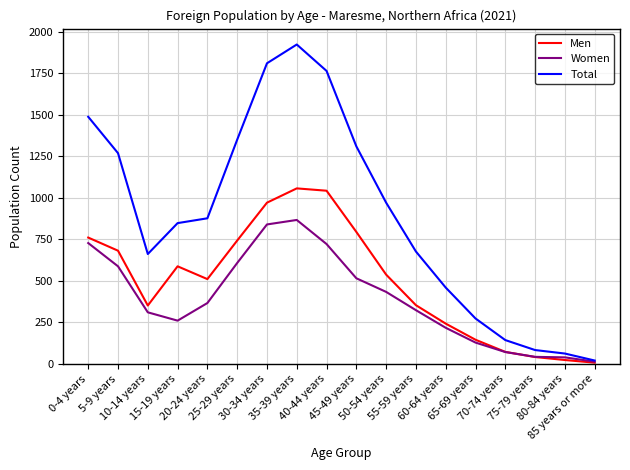

What are all the series names shown in the legend?

Men, Women, Total